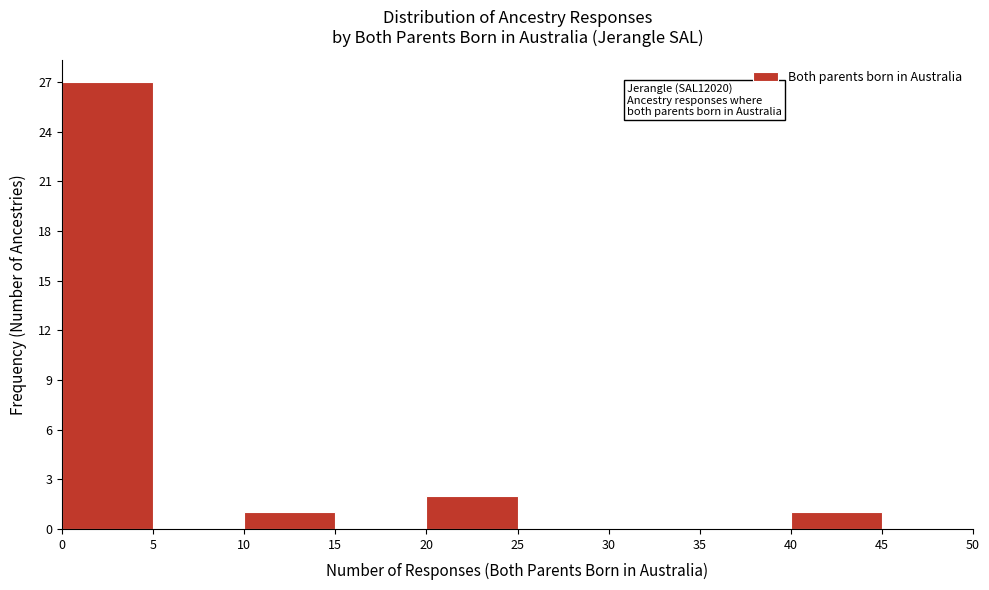

Which range on the x-axis has the tallest bar?

0 to 5